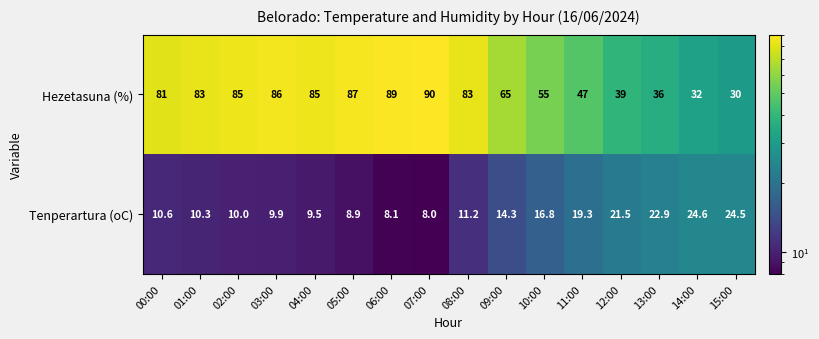

What is the spread (max minus min) of values at 01:00?

72.7